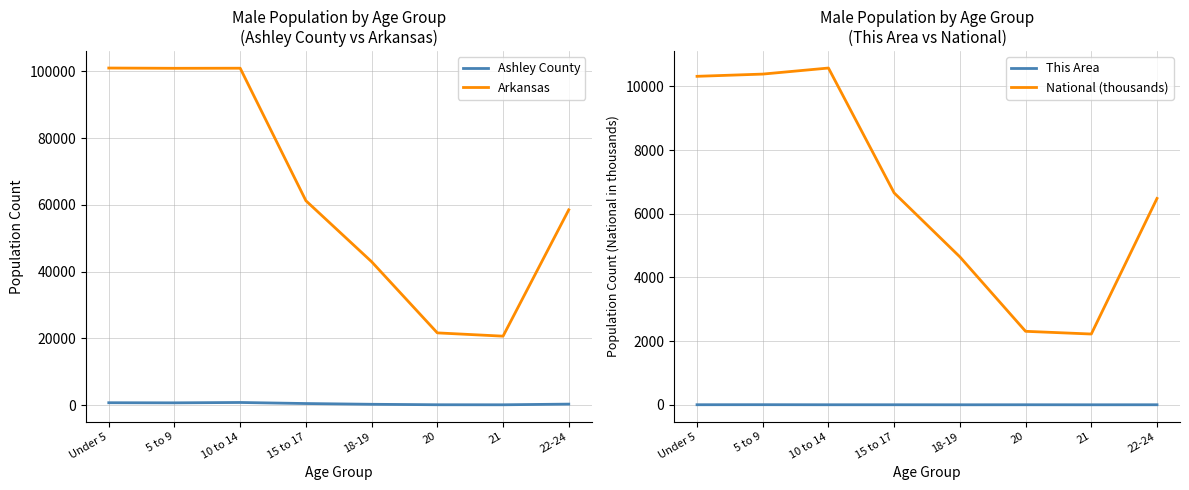

What is the difference between the highest and lowest values at 18-19?

42958.0